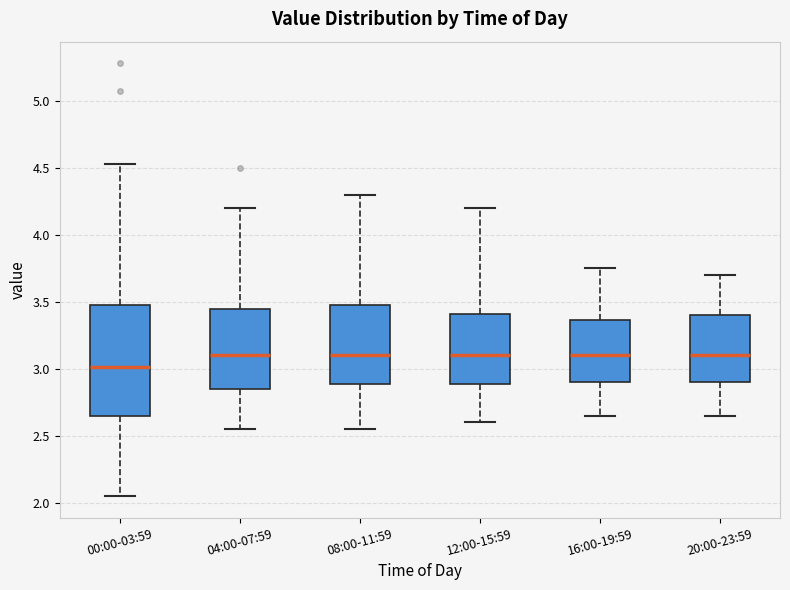

Where does the lower whisker of the box for 16:00-19:59 end on the y-axis? The values are not printed on the chart, so give them approximately, as read against the axis.

2.65